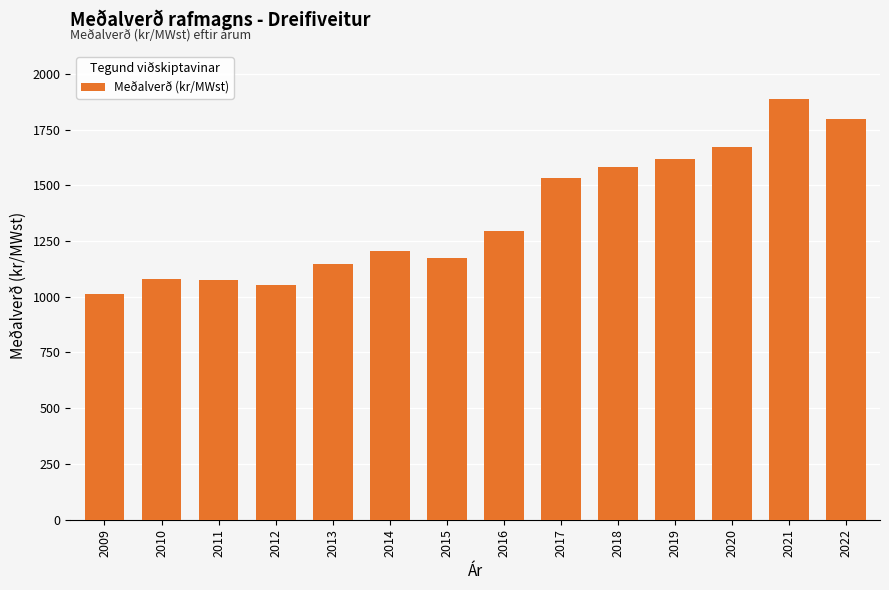

What is the maximum value shown in the chart?

1888.0